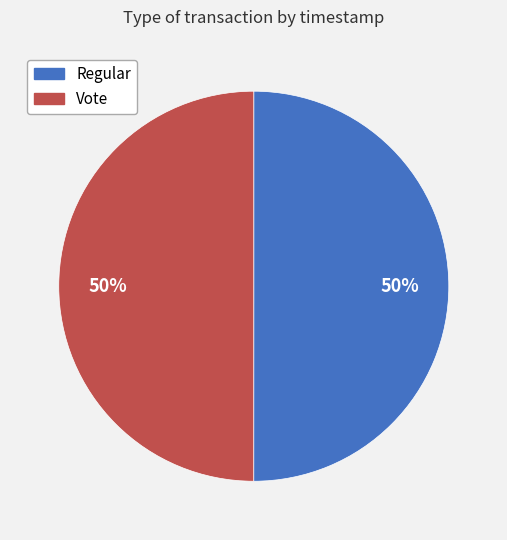

Is it true that Regular is 50% of the pie?

True